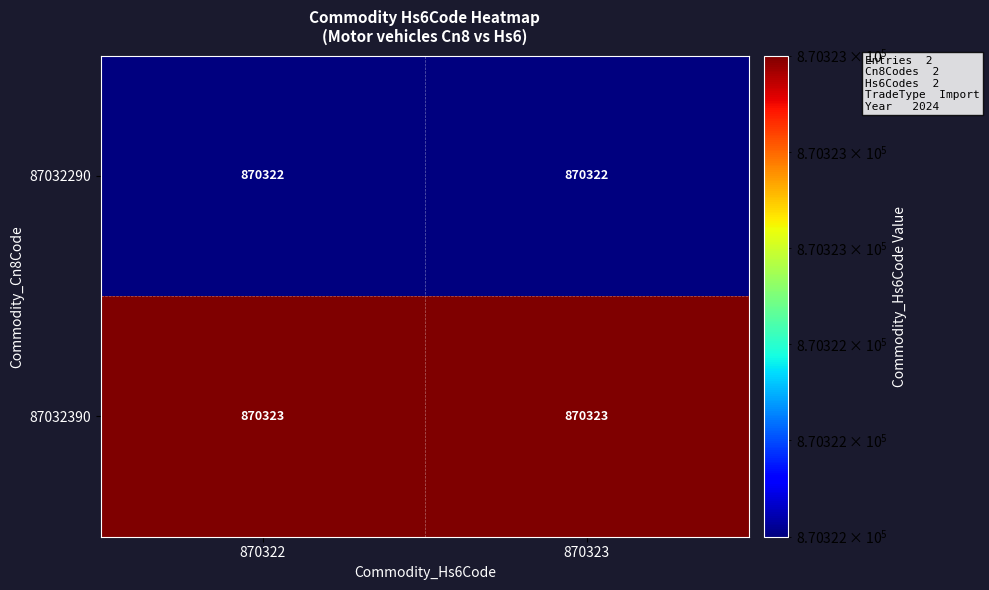

What is the difference between the highest and lowest values at 870323?

1